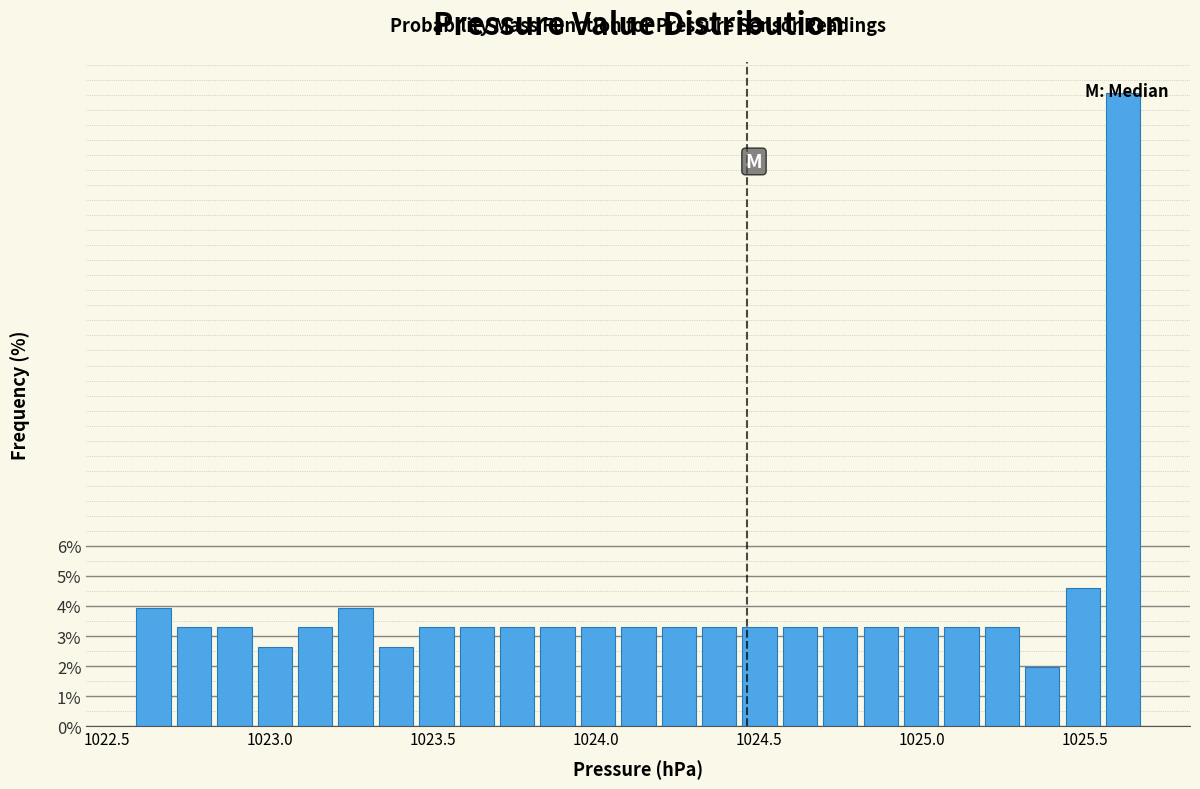

Around what value on the x-axis is the tallest bar? Give the approximate position of its centre, as read against the axis.

1025.60